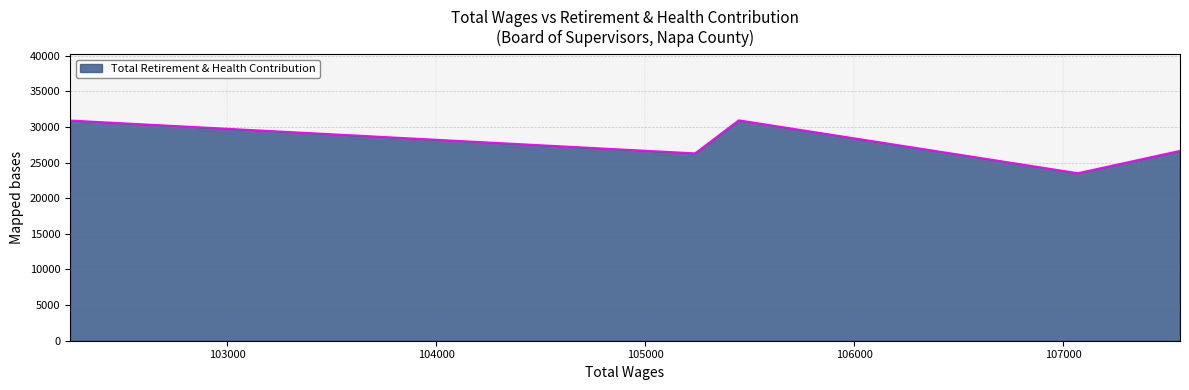

Which category has the highest value across all series?

105448.0